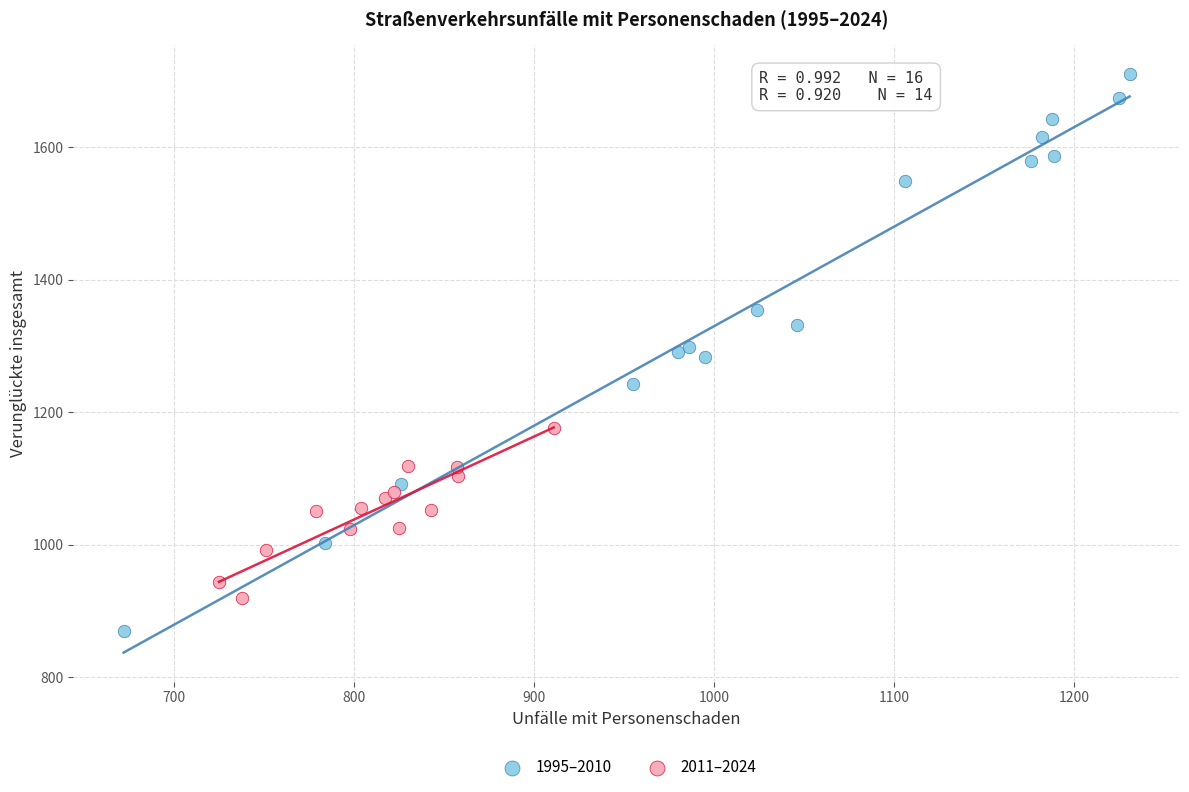

What are all the series names shown in the legend?

1995–2010, 2011–2024